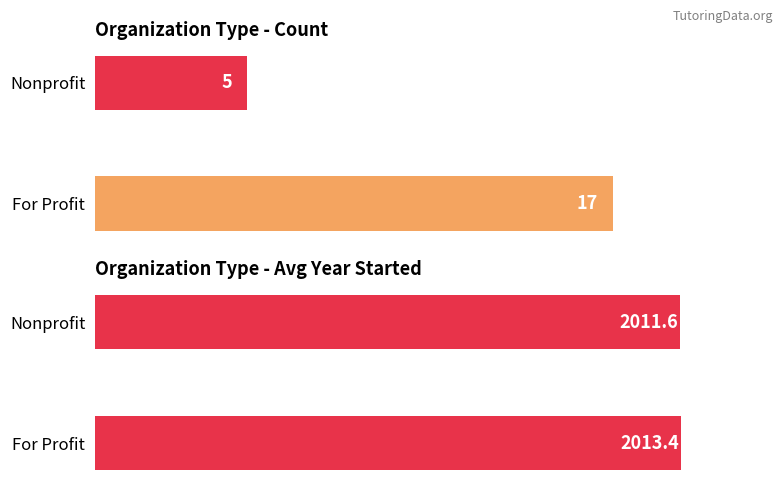

What is the total value across all series at Nonprofit?

2016.6